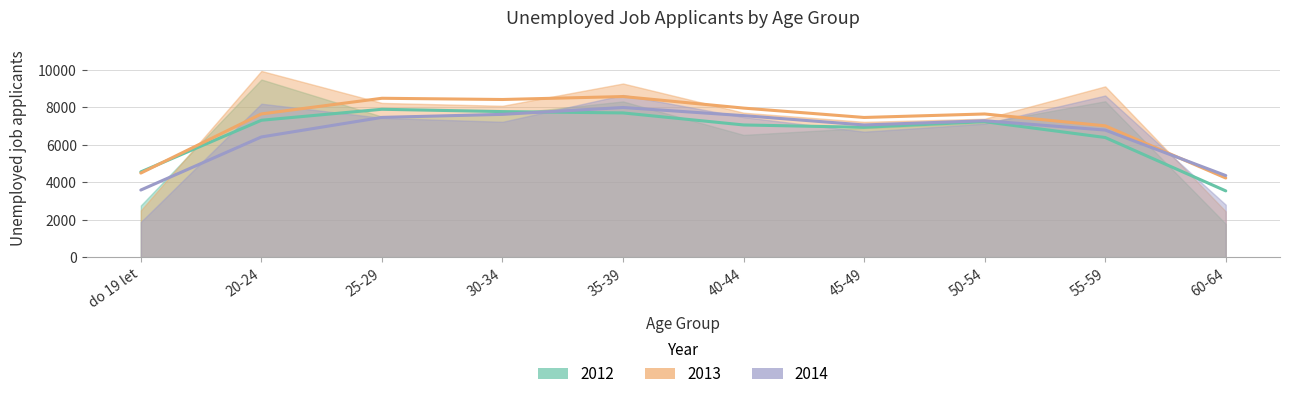

What position from the left is 45-49?

7